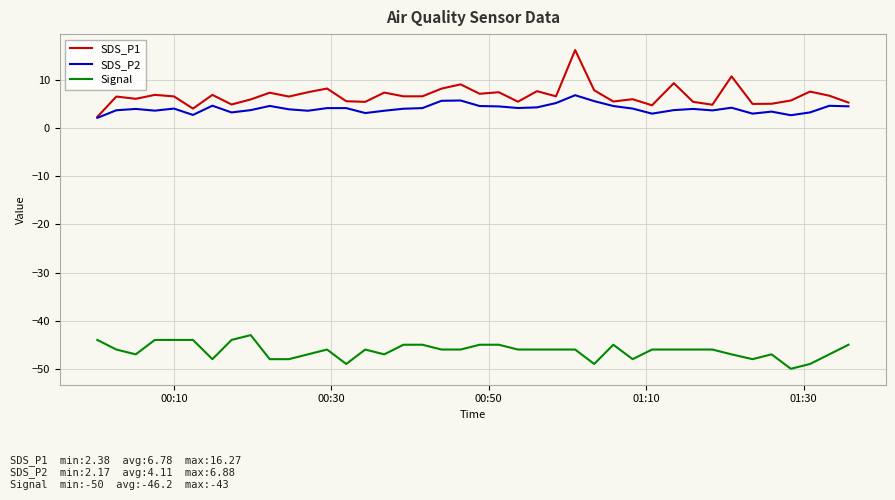

Count the Signal values in the range -47 to -45.

25